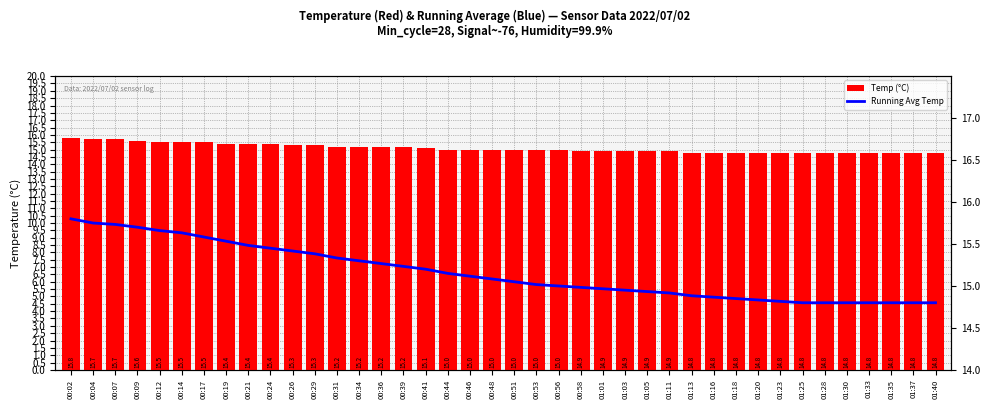

List the series in order of their overall mean, lowest first.

Temp (°C), Running Avg Temp